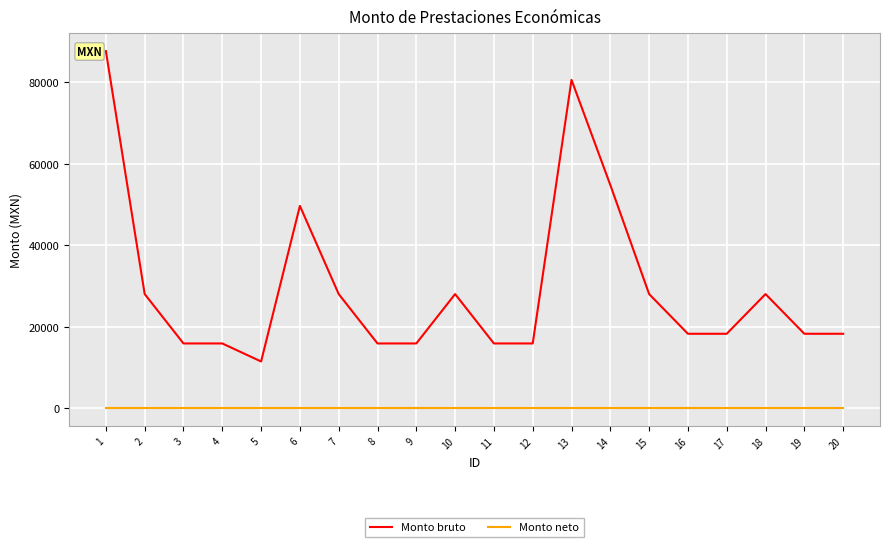

How many lines are shown in the chart?

2